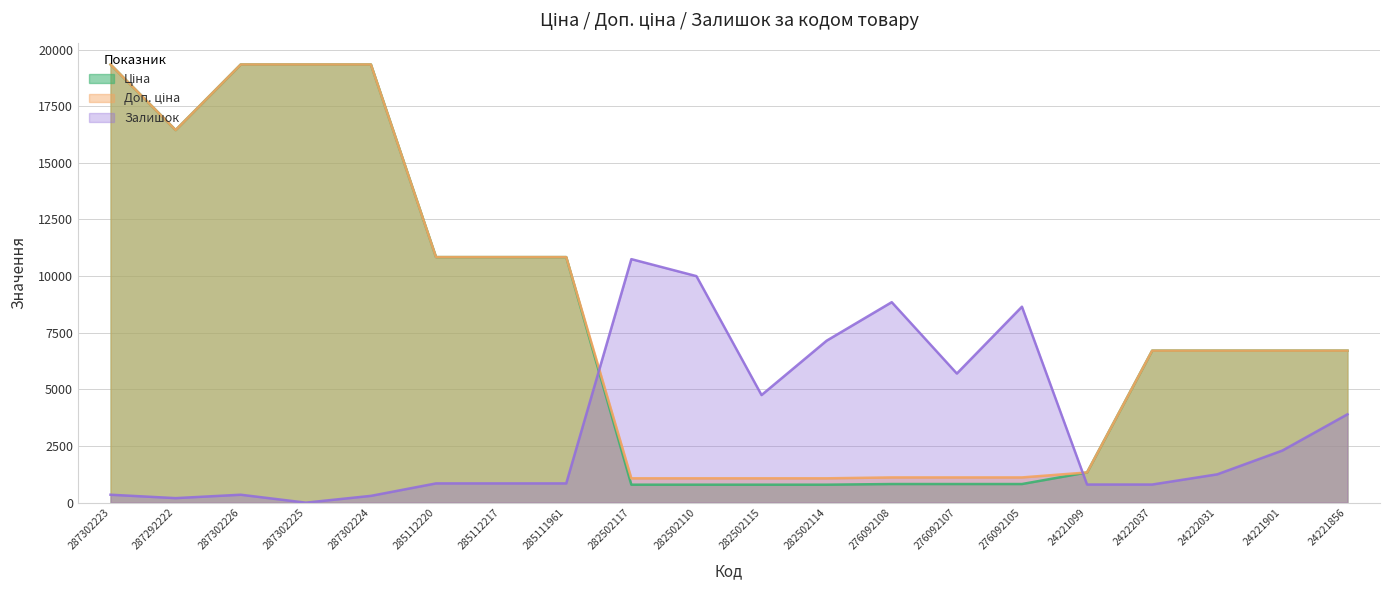

Between 285112220 and 24221901, which series saw the biggest shift?

Ціна